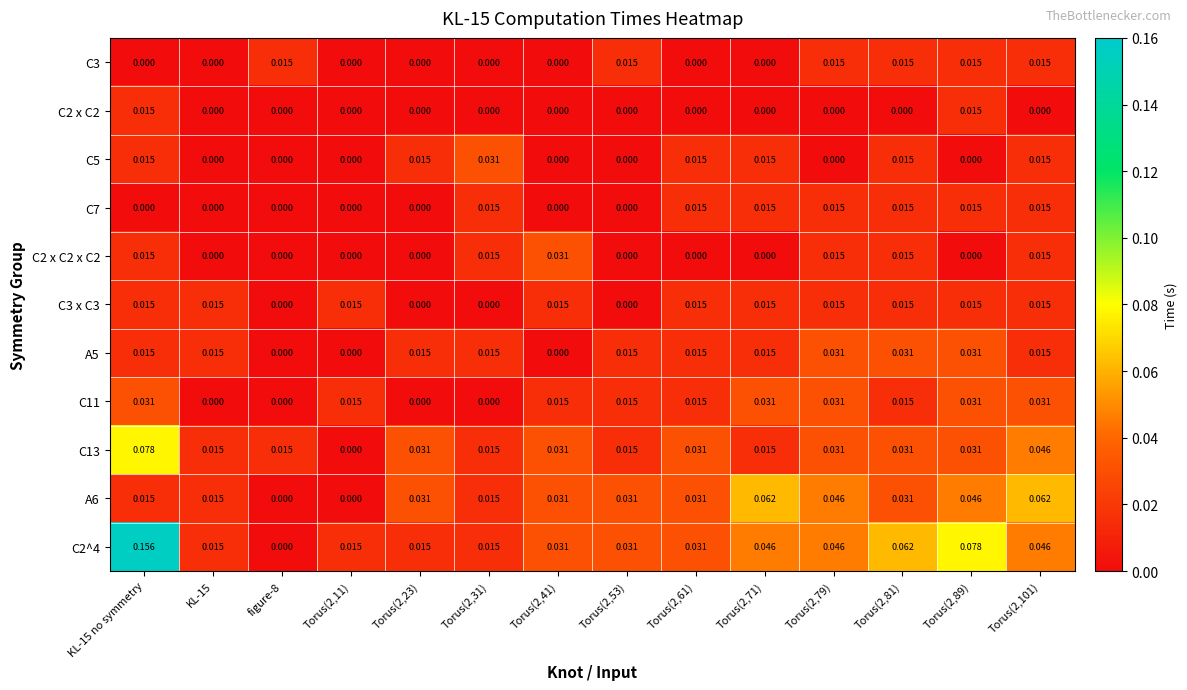

Which series has the largest total across all categories?

C2^4